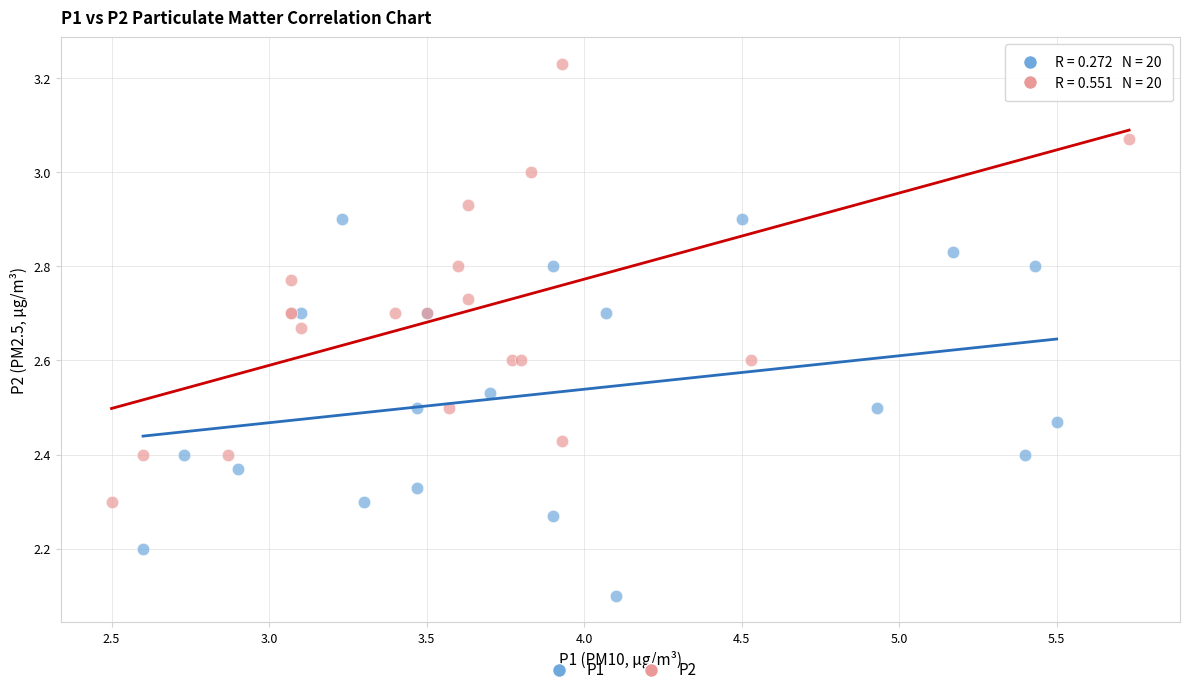

Which series has the largest Y range (max minus min)?

P2